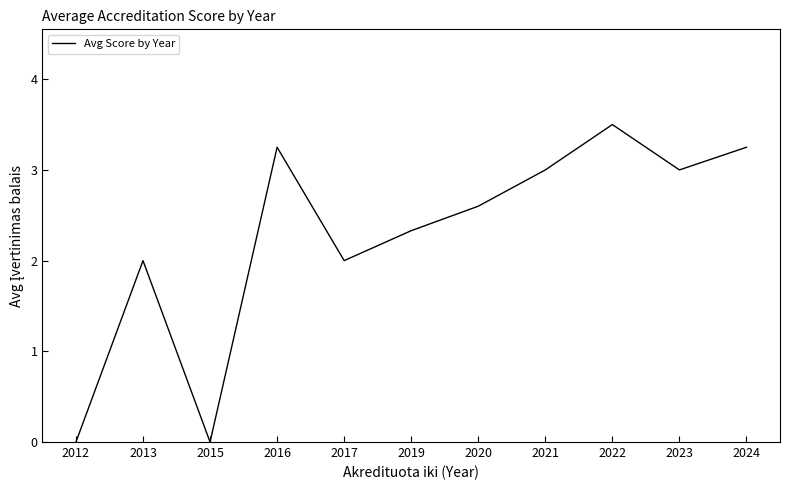

Count the number of categories in the chart.

11